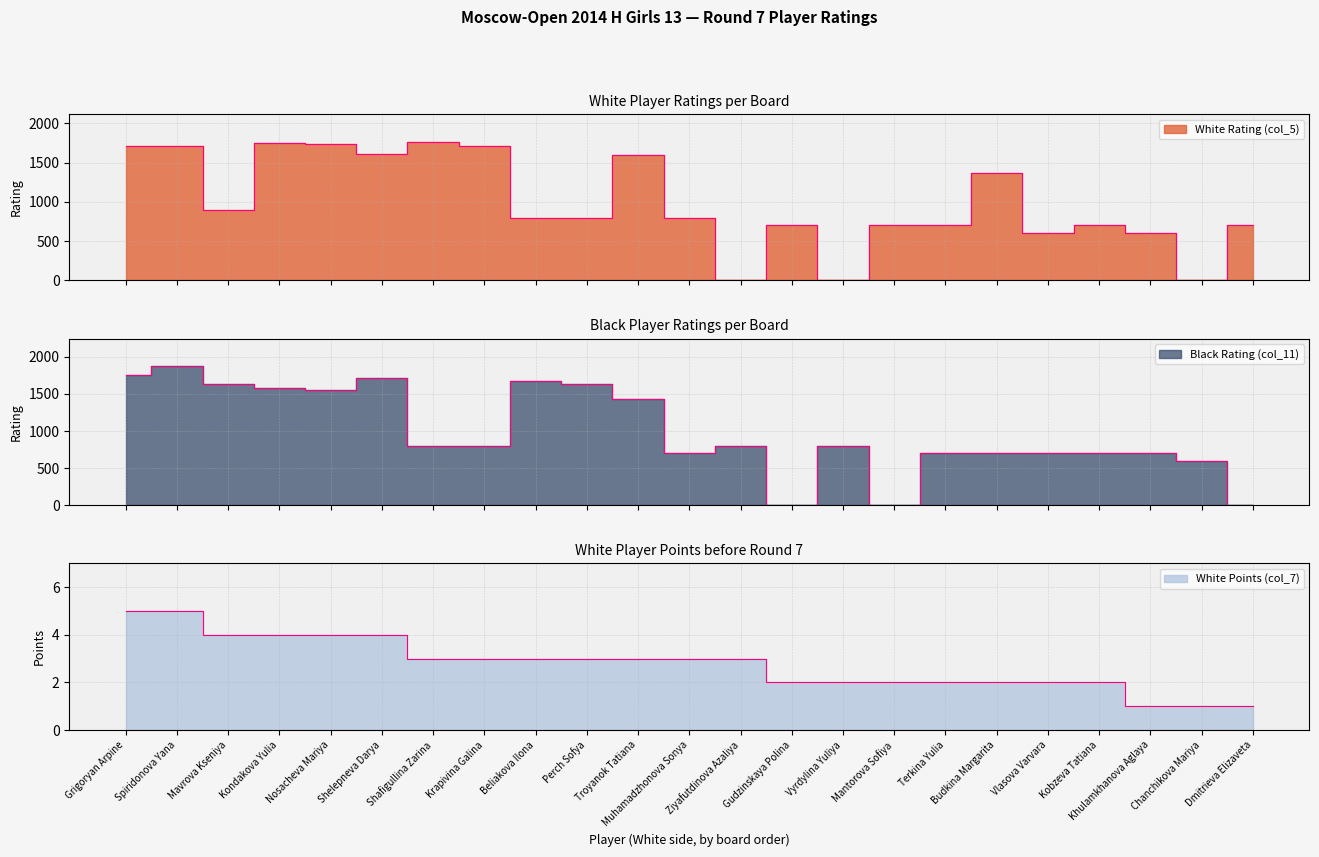

Is the value of Black Rating (col_11) at Spiridonova Yana greater than the value of White Points (col_7) at Kobzeva Tatiana?

Yes